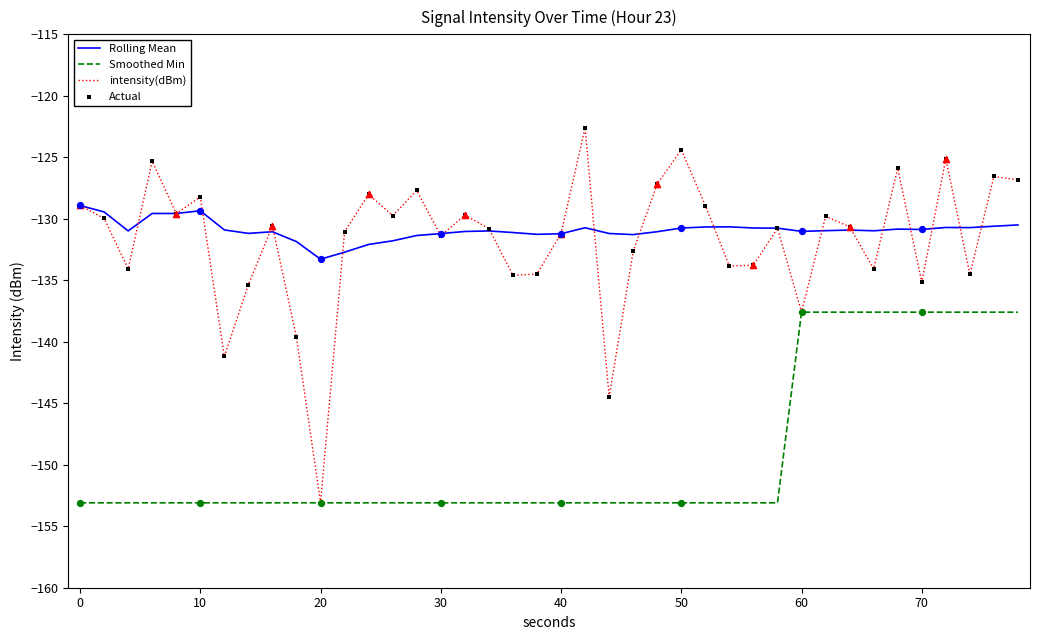

List the series in order of their peak value, highest first.

intensity(dBm), Rolling Mean, Smoothed Min